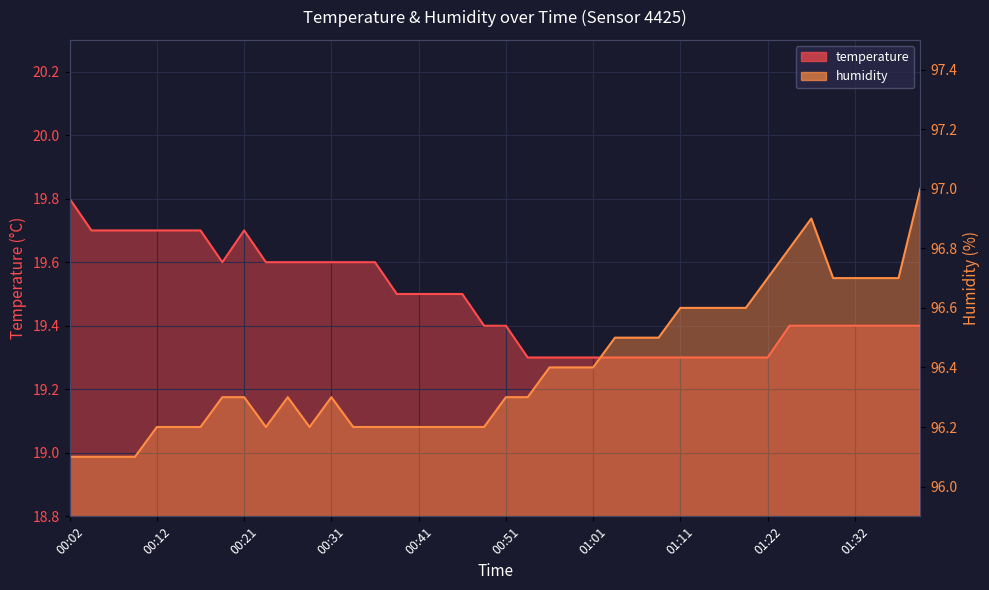

At 01:30, list the series in order from largest to smallest.

humidity, temperature